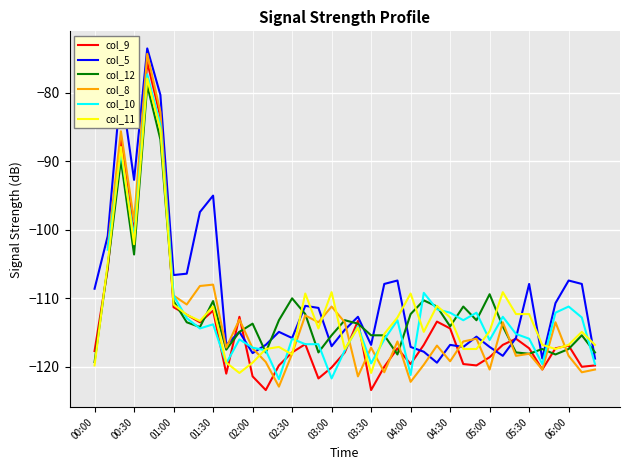

Which series has the largest range (max minus min)?

col_9